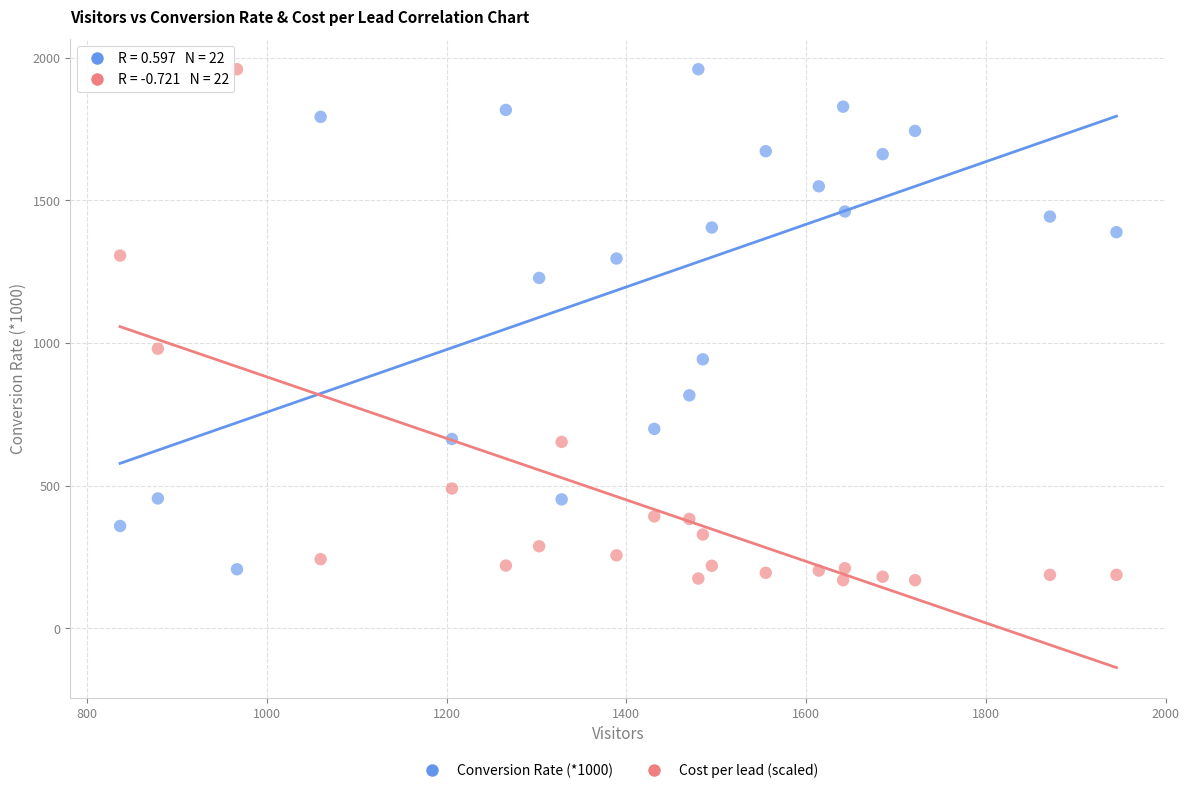

Which series reaches the minimum Y coordinate?

Cost per lead (scaled)